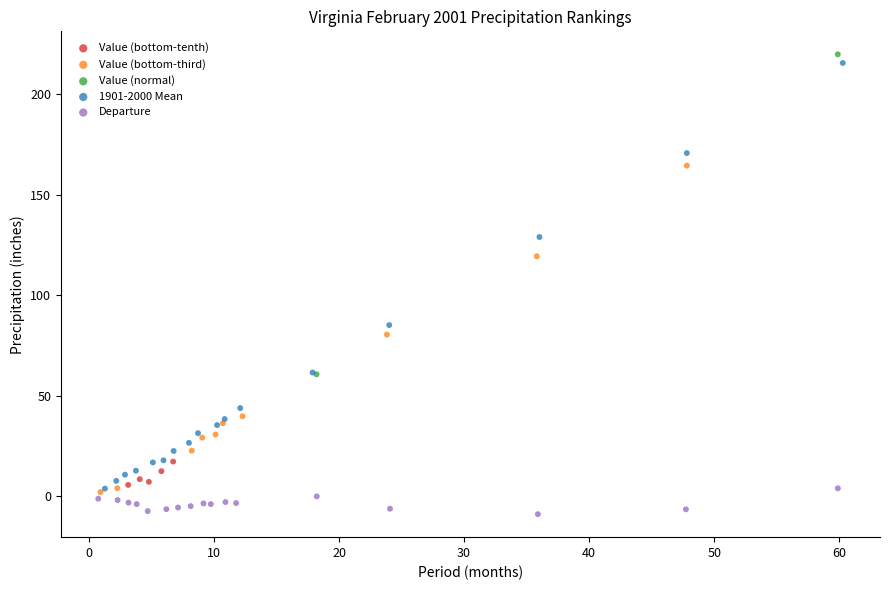

What are all the series names shown in the legend?

Value (bottom-tenth), Value (bottom-third), Value (normal), 1901-2000 Mean, Departure